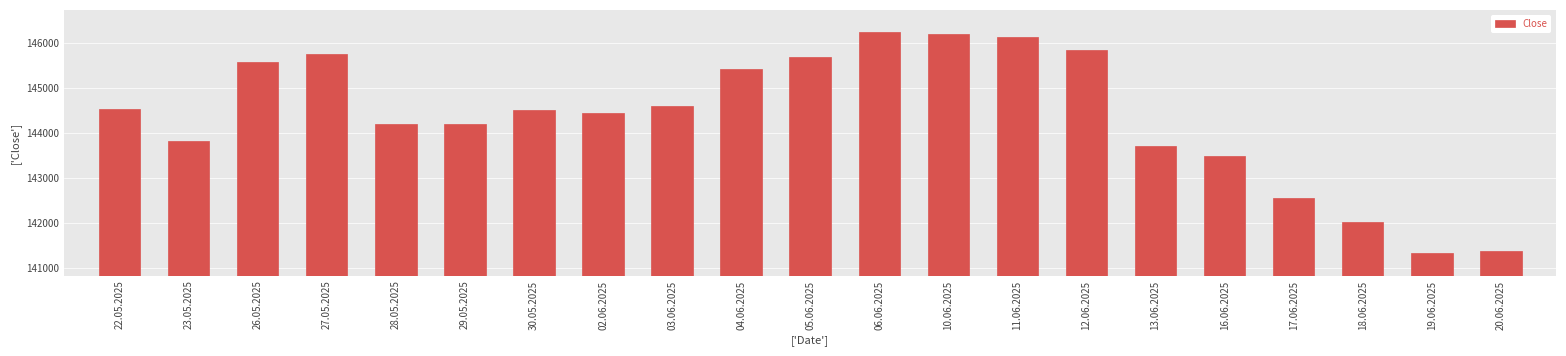

Reading left to right, list all the values displayed in this chart.

22.05.2025=144530	23.05.2025=143820	26.05.2025=145580	27.05.2025=145750	28.05.2025=144210	29.05.2025=144210	30.05.2025=144500	02.06.2025=144450	03.06.2025=144590	04.06.2025=145430	05.06.2025=145690	06.06.2025=146230	10.06.2025=146190	11.06.2025=146130	12.06.2025=145850	13.06.2025=143710	16.06.2025=143490	17.06.2025=142560	18.06.2025=142020	19.06.2025=141340	20.06.2025=141380